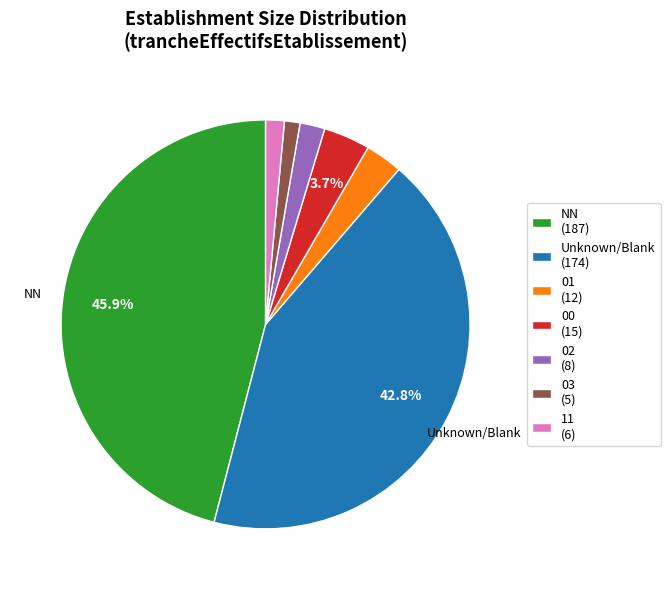

To the nearest percent, what is the average slice percentage?

14%